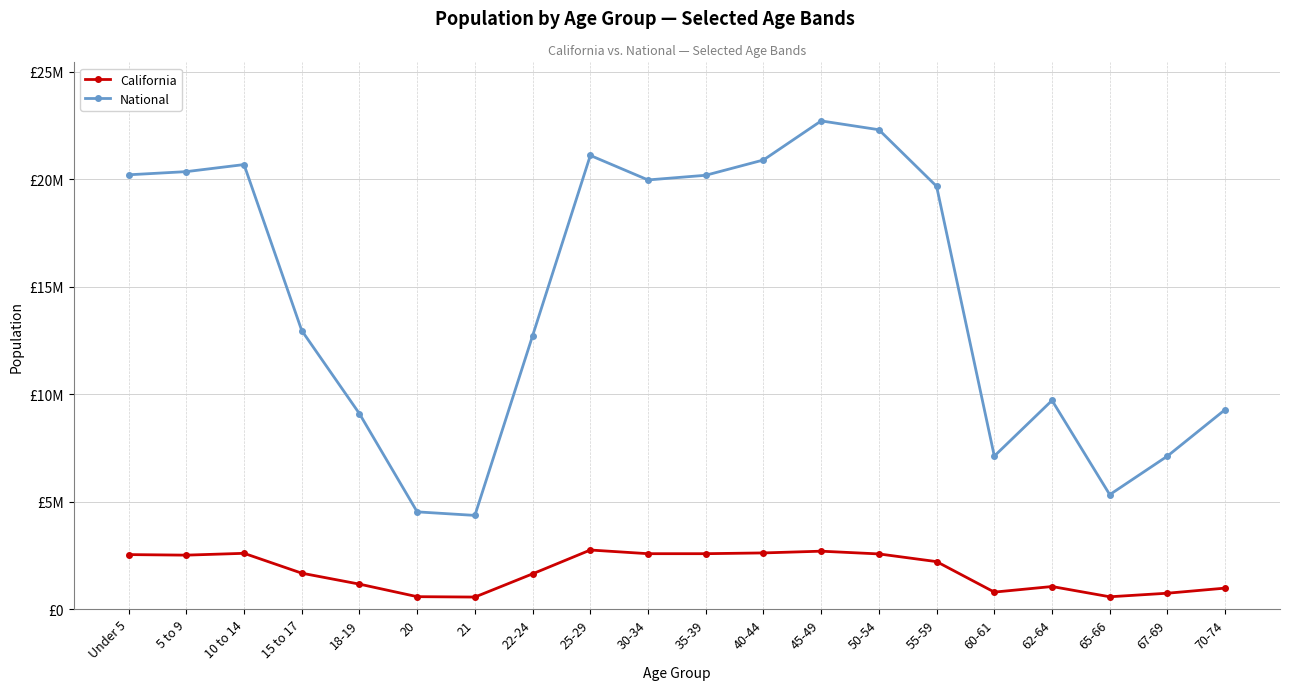

Between 67-69 and Under 5, which is larger?

Under 5